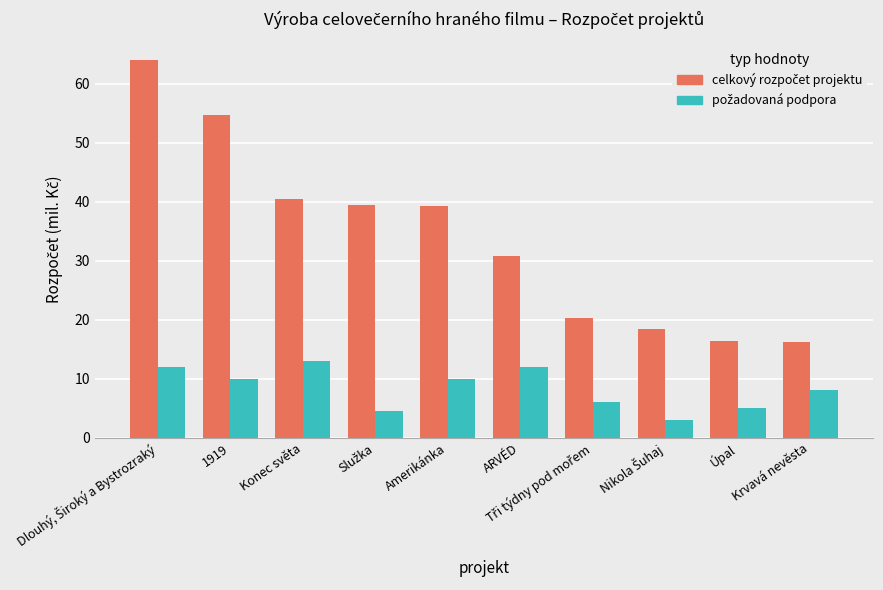

What is the label of the 3rd bar from the left?

Konec světa